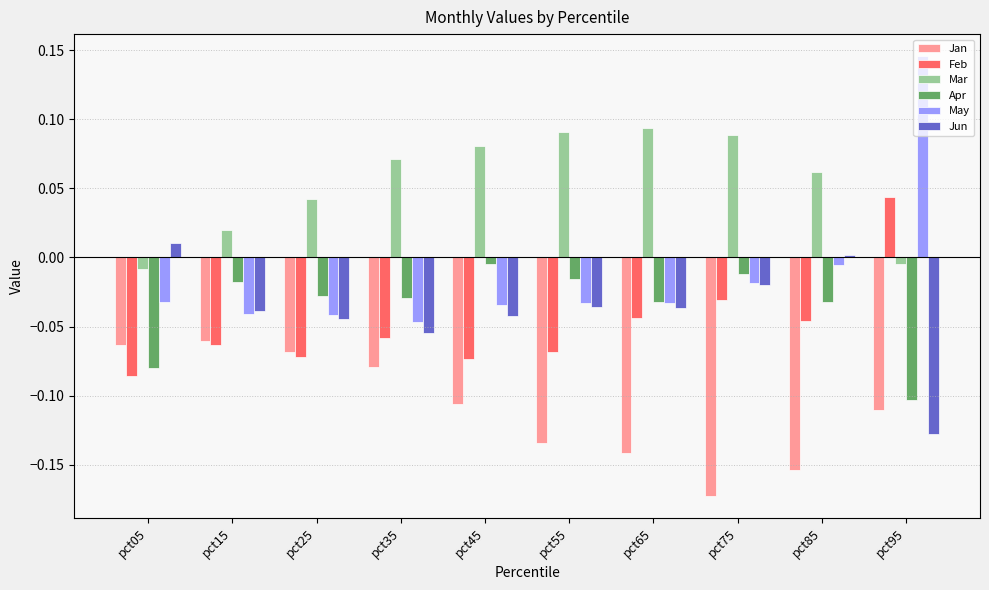

Between pct15 and pct85, which series saw the biggest shift?

Jan